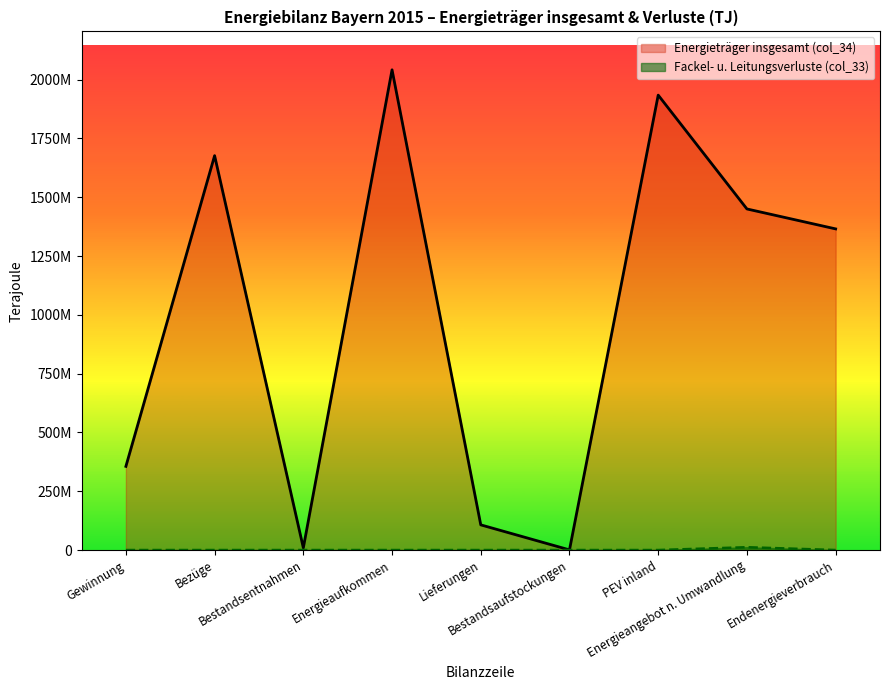

Reading left to right, transcribe all the data shown in this chart.

Energieträger insgesamt (col_34): 355747274.4	1677002324.1	9291280.4	2042040878.9	107005759.7	592292.3	1934442826.8	1450363093.5	1365584515.2
Fackel- u. Leitungsverluste (col_33): 0.0	0.0	0.0	0.0	0.0	0.0	0.0	11961371.9	0.0